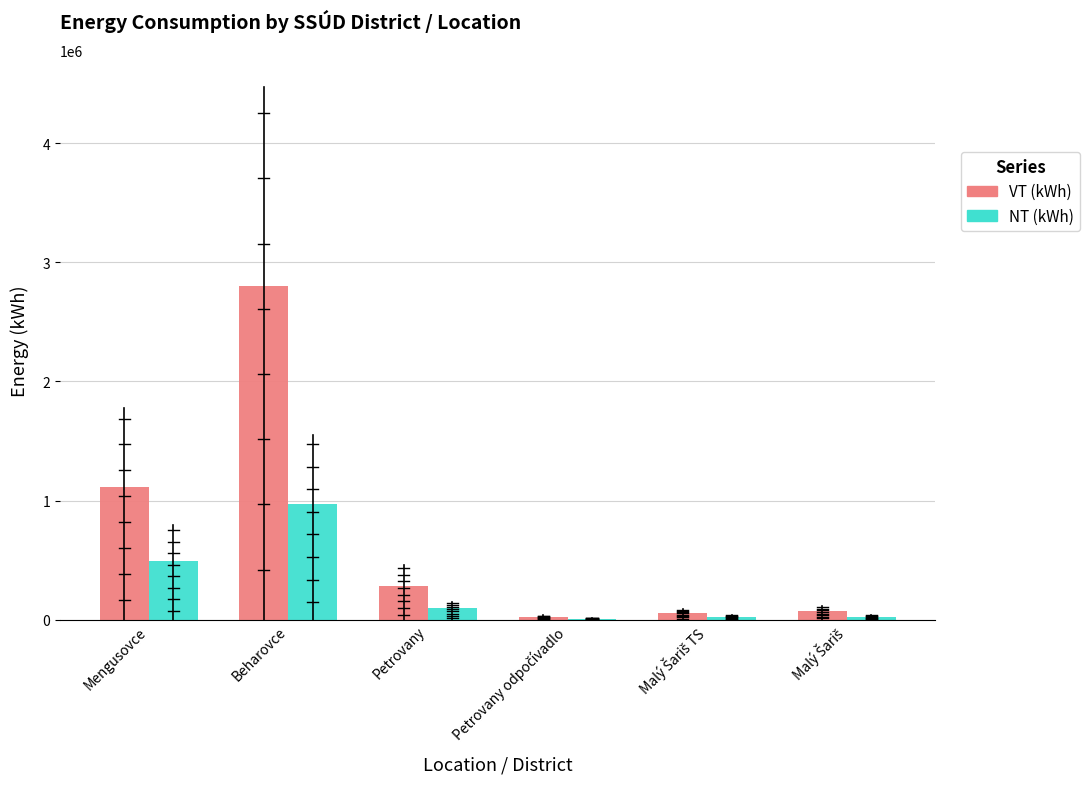

What are all the series names shown in the legend?

VT (kWh), NT (kWh)